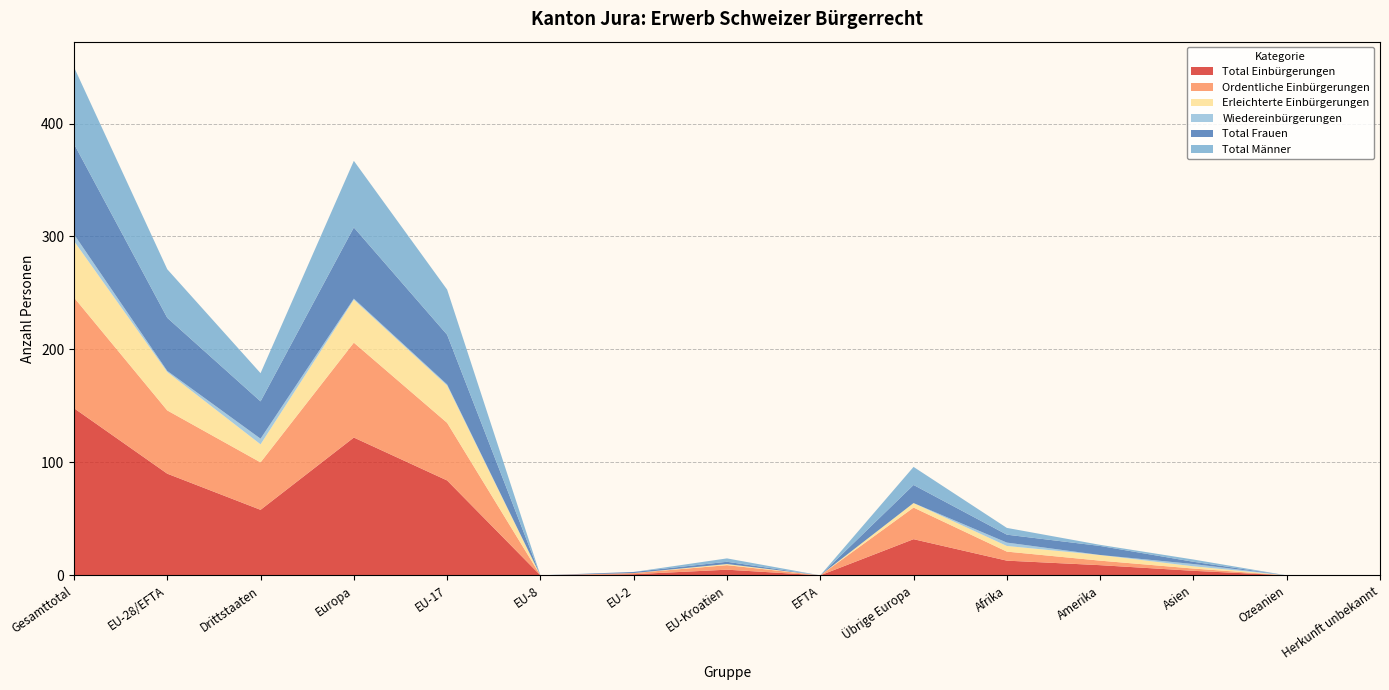

Reading left to right, extract all data points from this chart.

Total Einbürgerungen: 148	90	58	122	84	0	1	5	0	32	13	9	4	0	0
Ordentliche Einbürgerungen: 98	56	42	84	51	0	1	4	0	28	8	4	2	0	0
Erleichterte Einbürgerungen: 50	34	16	38	33	0	0	1	0	4	5	5	2	0	0
Wiedereinbürgerungen: 6	1	5	1	1	0	0	0	0	0	3	0	2	0	0
Total Frauen: 80	47	33	63	44	0	1	2	0	16	7	8	2	0	0
Total Männer: 68	43	25	59	40	0	0	3	0	16	6	1	2	0	0